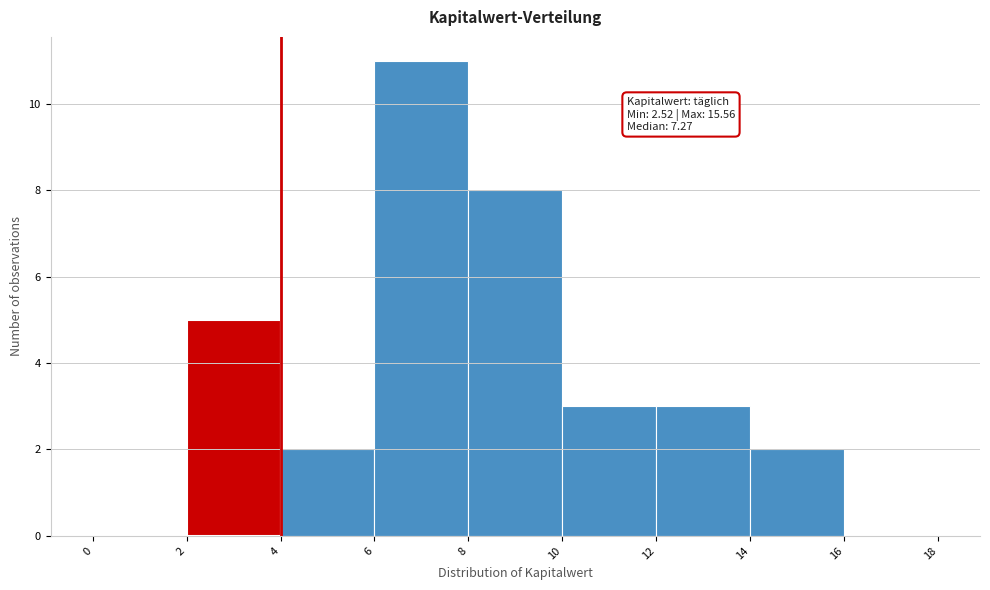

Which range on the x-axis has the tallest bar?

6 to 8